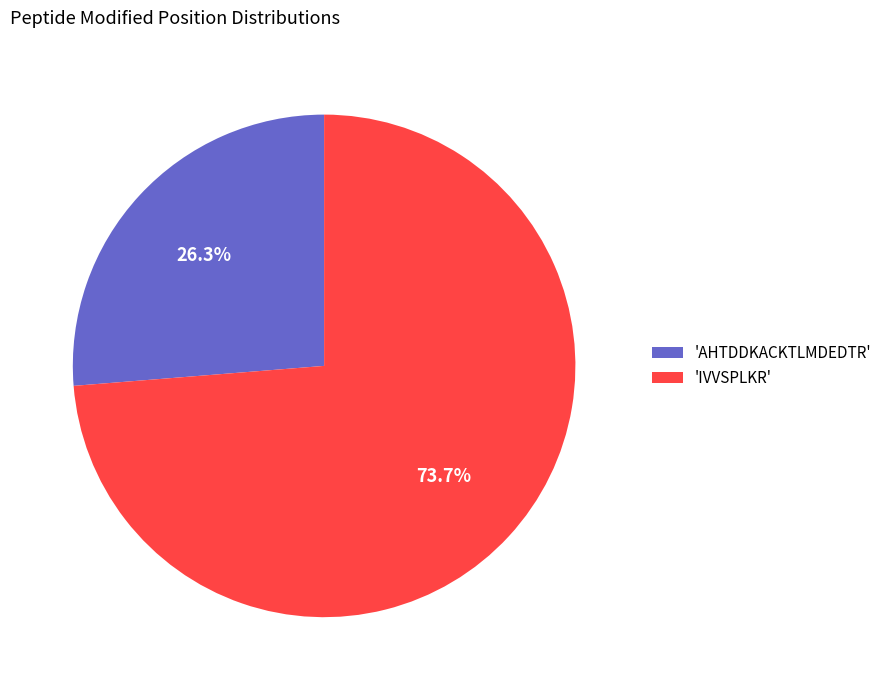

Which slice is the smallest?

'AHTDDKACKTLMDEDTR'